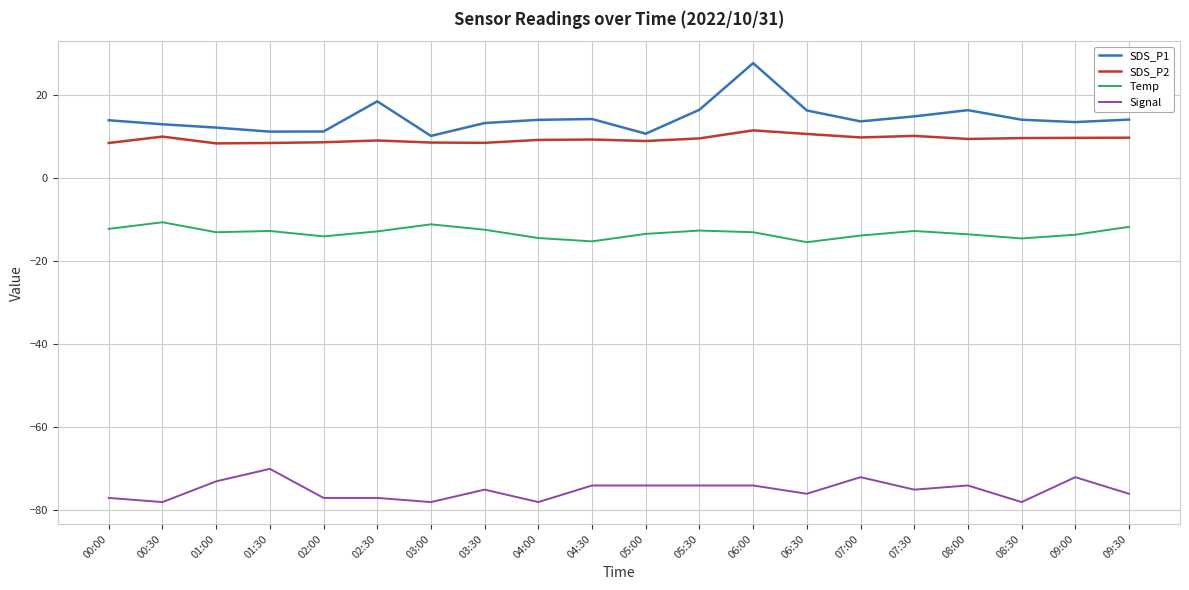

What are all the series names shown in the legend?

SDS_P1, SDS_P2, Temp, Signal